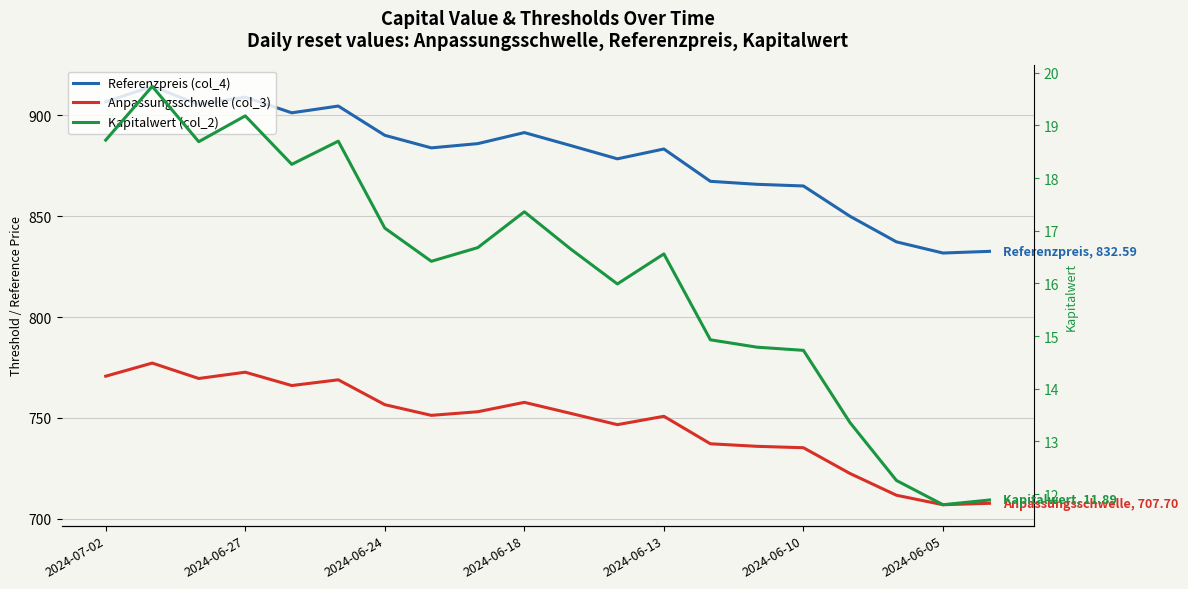

At 8, list the series in order from largest to smallest.

Referenzpreis (col_4), Anpassungsschwelle (col_3), Kapitalwert (col_2)